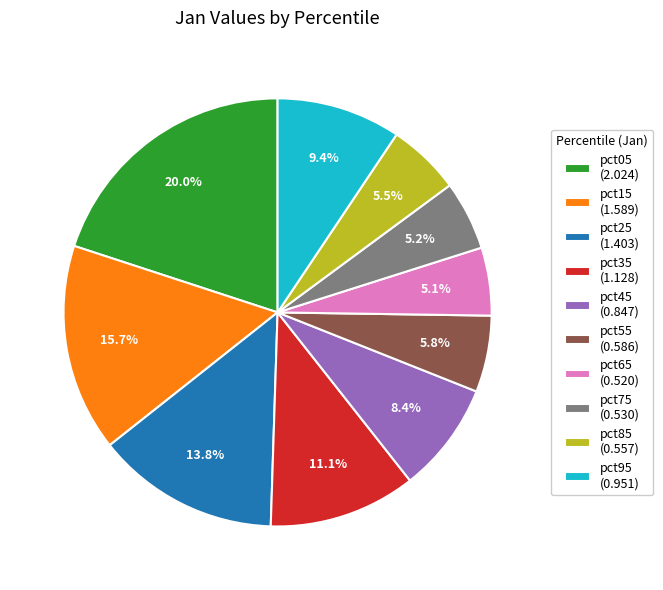

How many slices are in this pie chart?

10